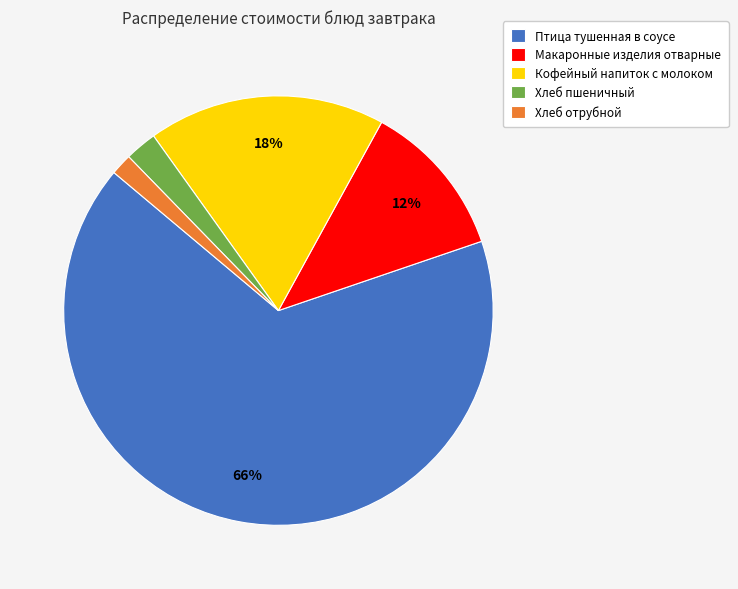

True or false: Кофейный напиток с молоком accounts for 24% of the total.

False